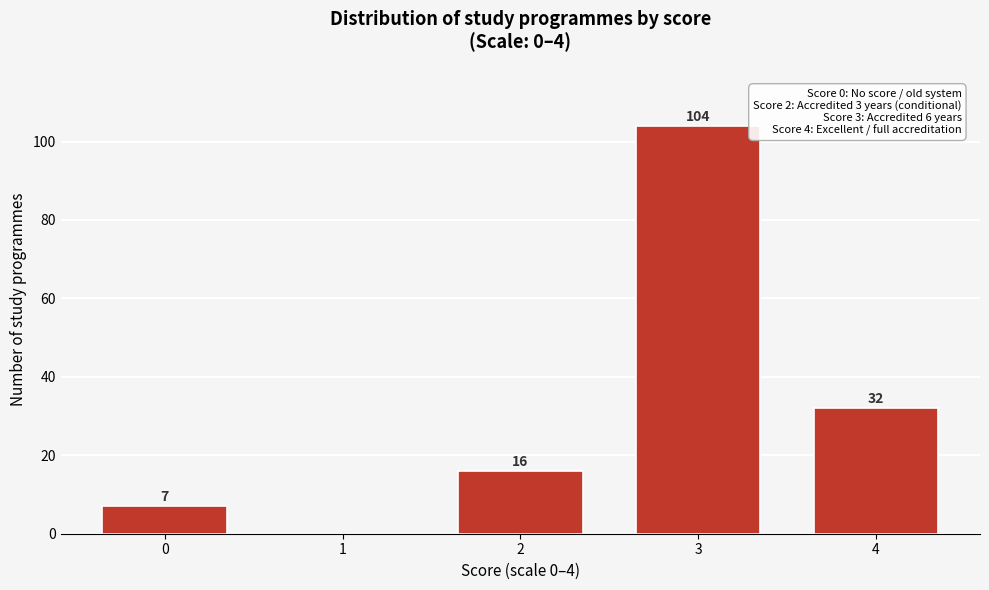

Reading left to right, extract all data points from this chart.

0=7	1=0	2=16	3=104	4=32